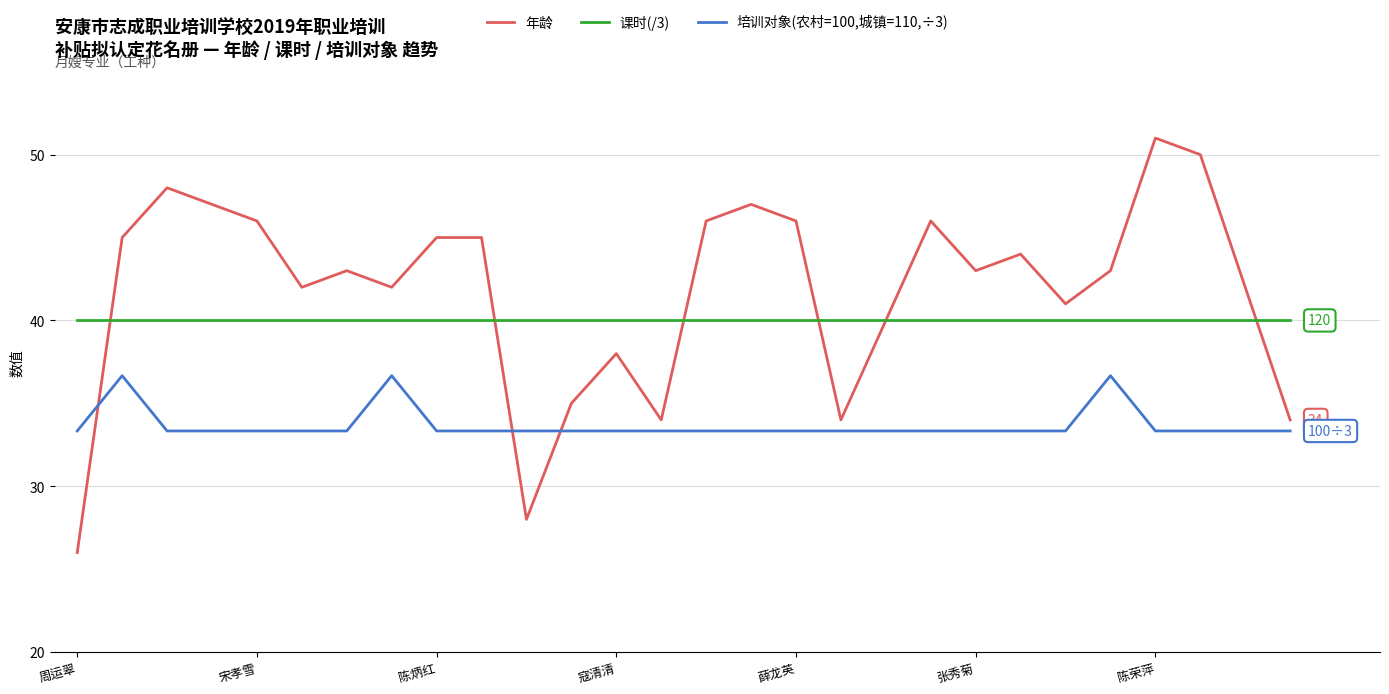

What is the minimum value shown in the chart?

26.0